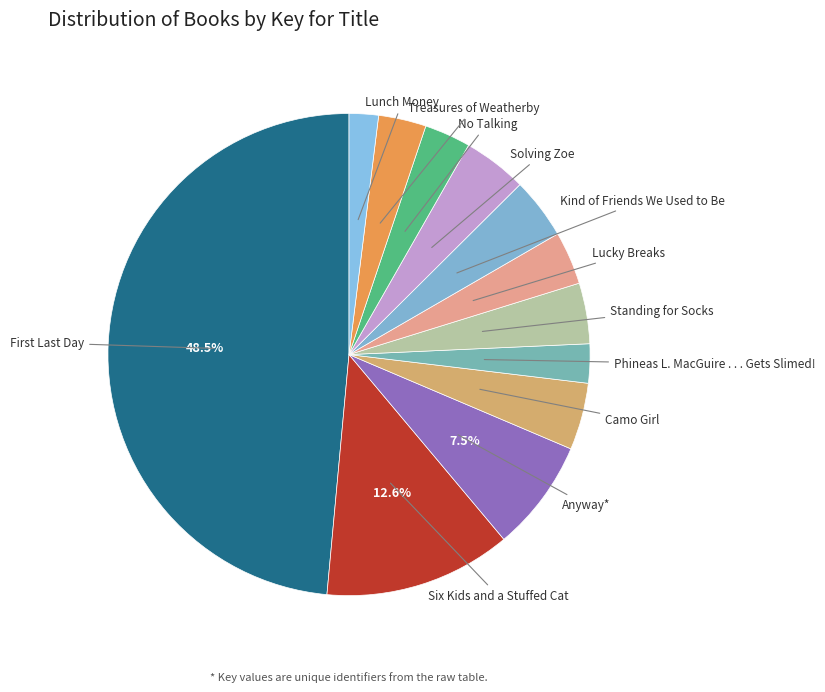

Combined, do Standing for Socks and Kind of Friends We Used to Be account for over 50%?

No